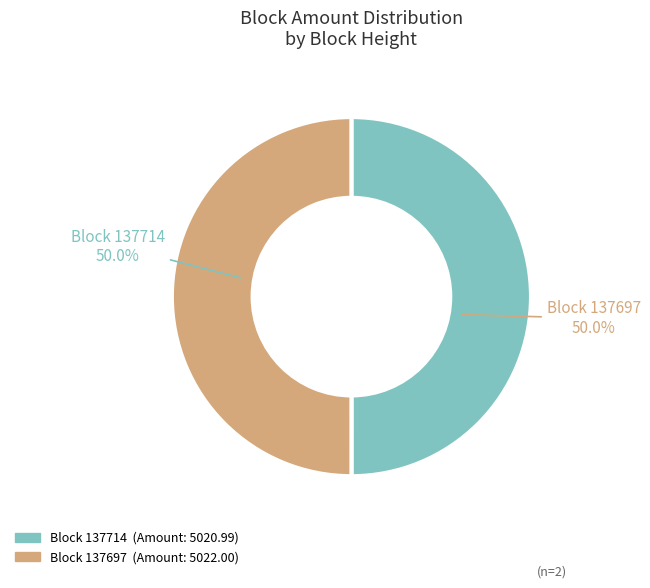

Rank the categories by value from highest to lowest.

137697, 137714